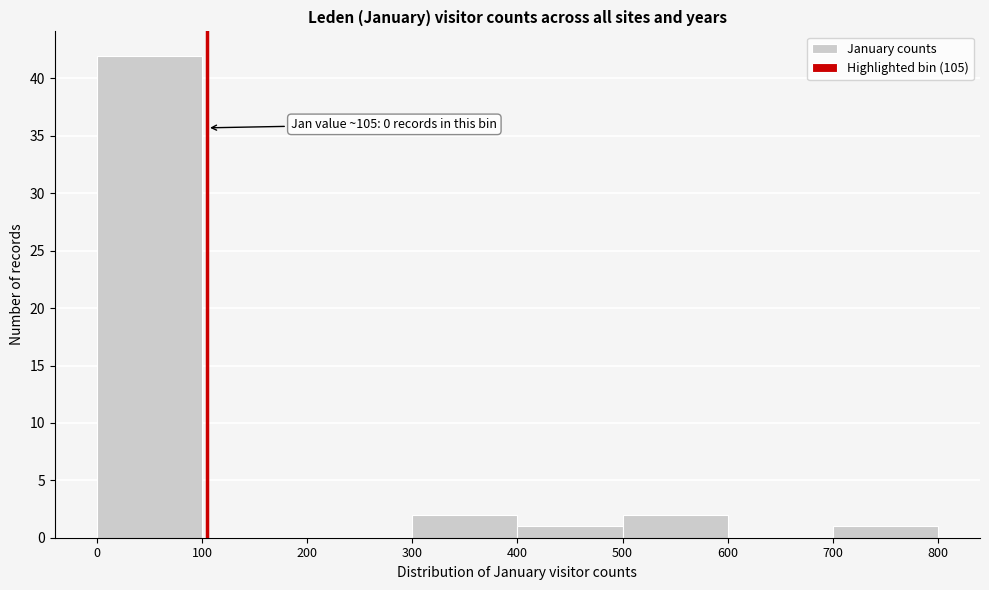

Which range on the x-axis has the tallest bar?

0 to 100